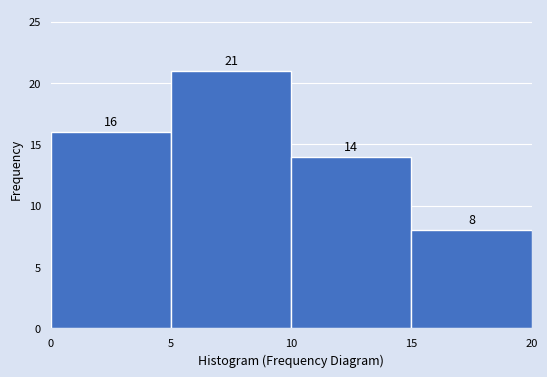

Reading left to right, transcribe this chart: for each bar, give the range it covers on the x-axis and its height.

0 to 5: 16
5 to 10: 21
10 to 15: 14
15 to 20: 8